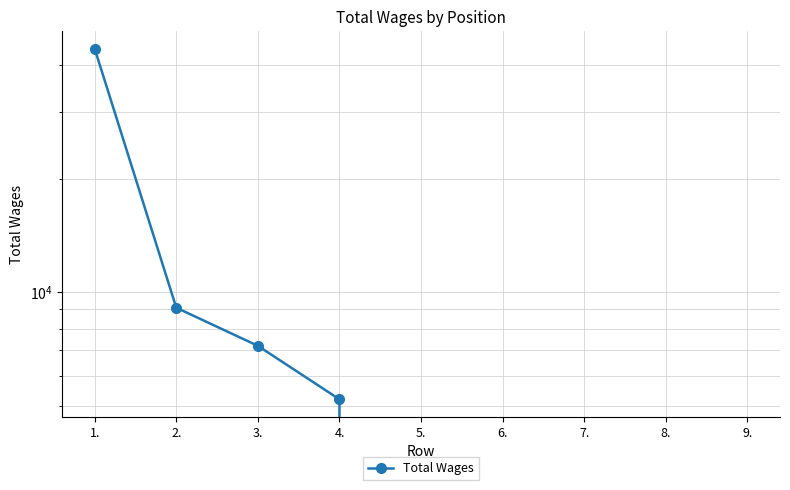

What is the label of the 4th point from the right?

6.